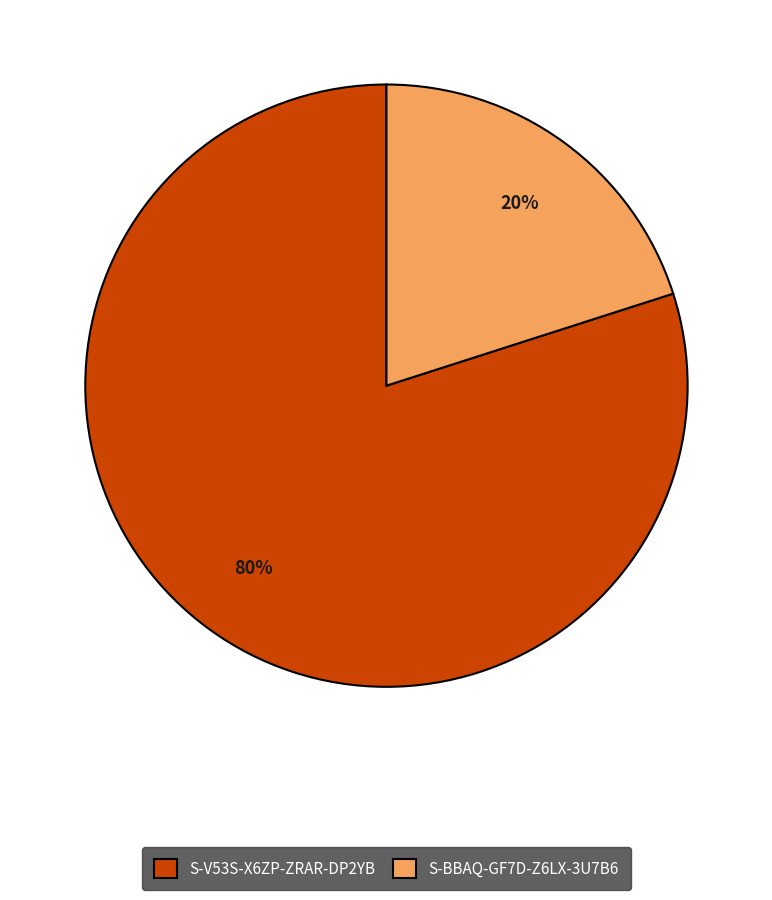

Do S-BBAQ-GF7D-Z6LX-3U7B6 and S-V53S-X6ZP-ZRAR-DP2YB together represent more than half of the pie?

Yes